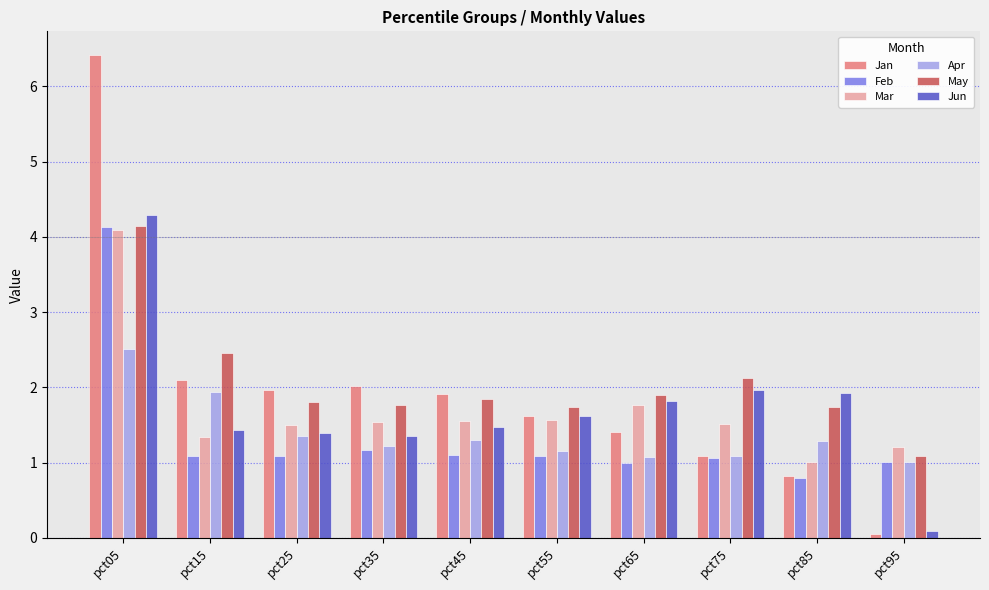

Does the chart contain stacked bars?

No